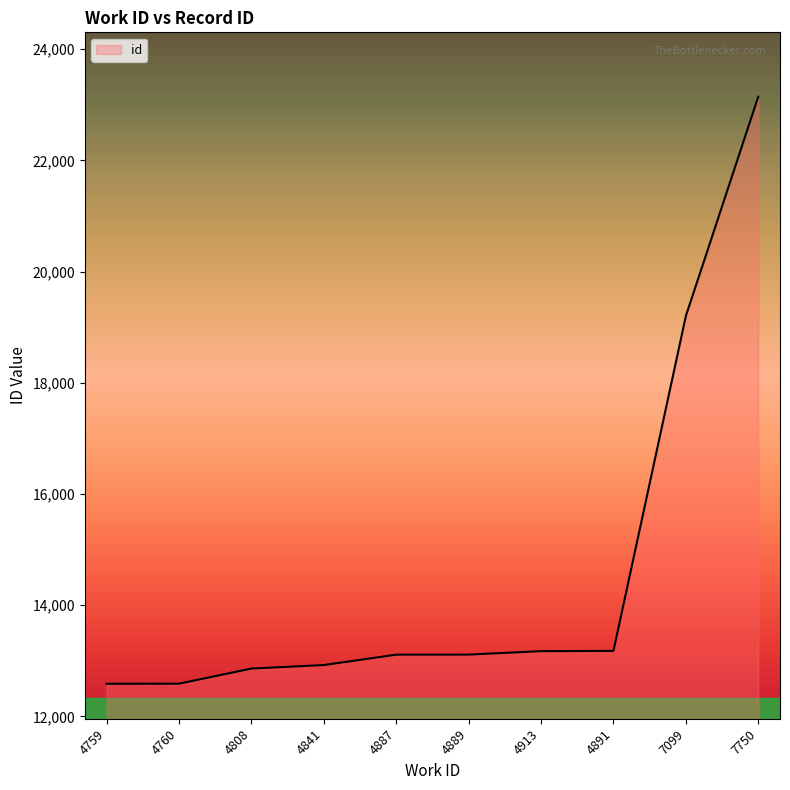

What is the smallest value displayed?

12589